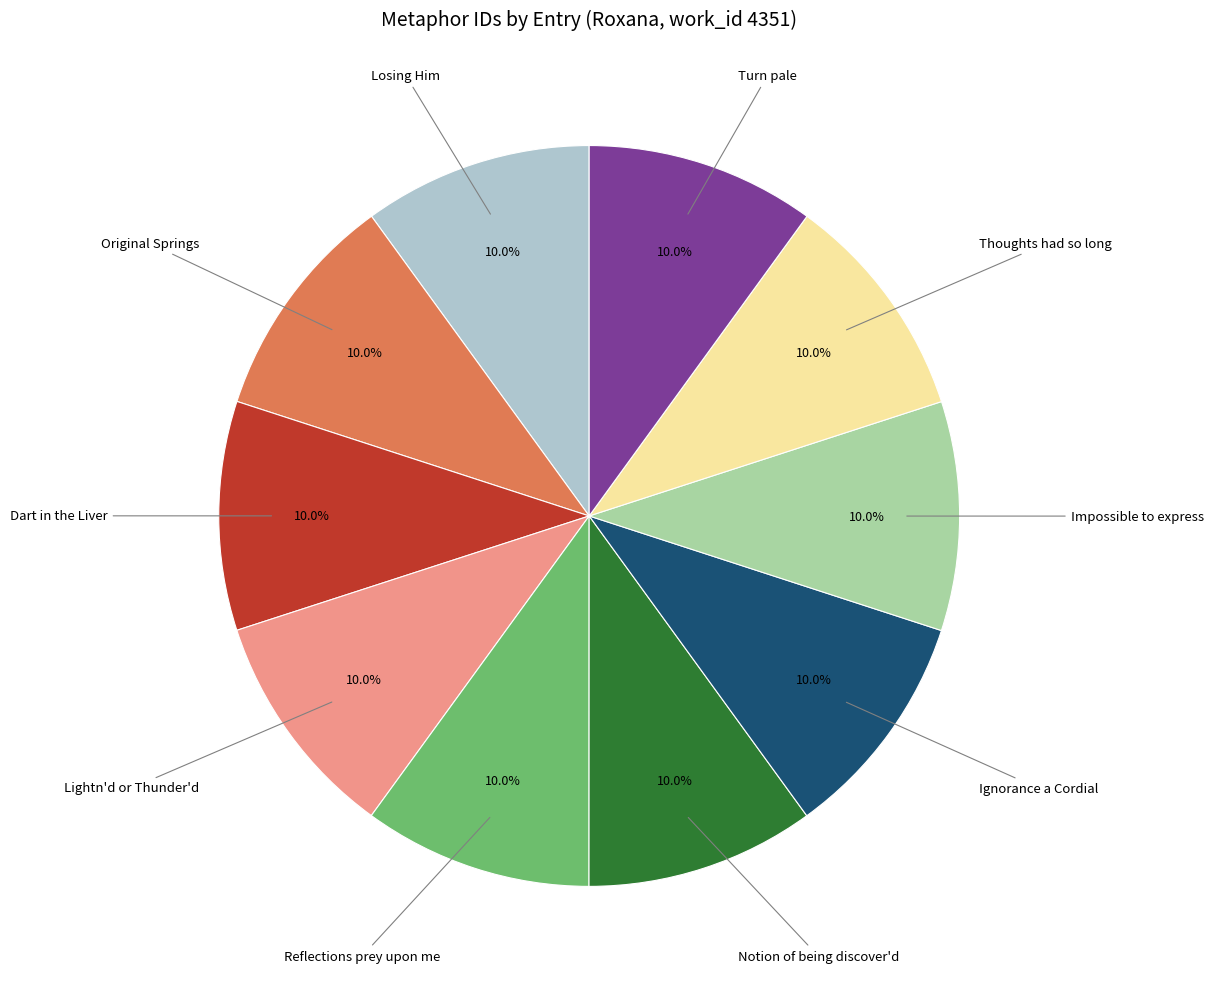

Combined, what portion of the pie is Notion of being discover'd and Turn pale?

20.0%